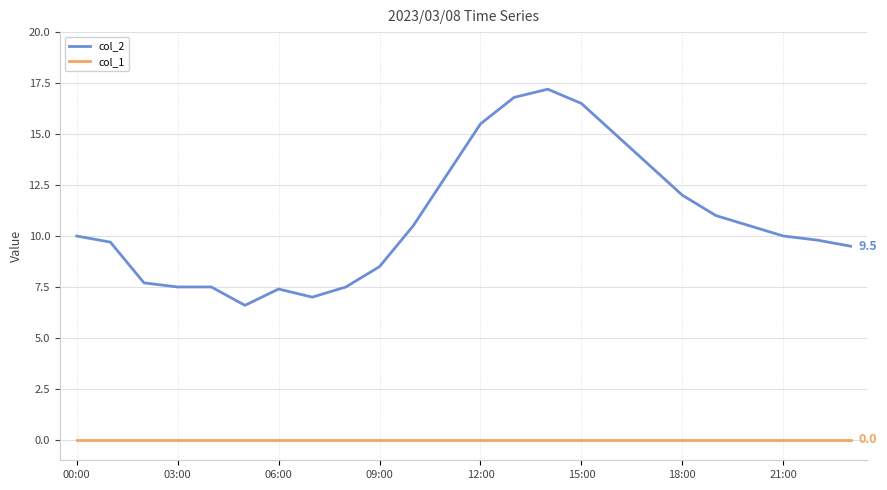

Which series has the largest total across all categories?

col_2